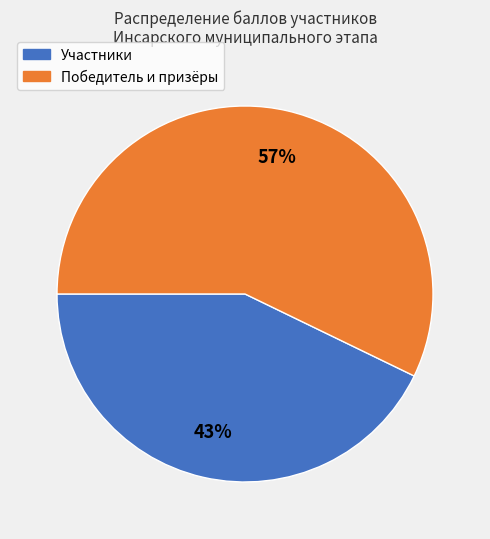

True or false: Победитель и призёры accounts for 57% of the total.

True